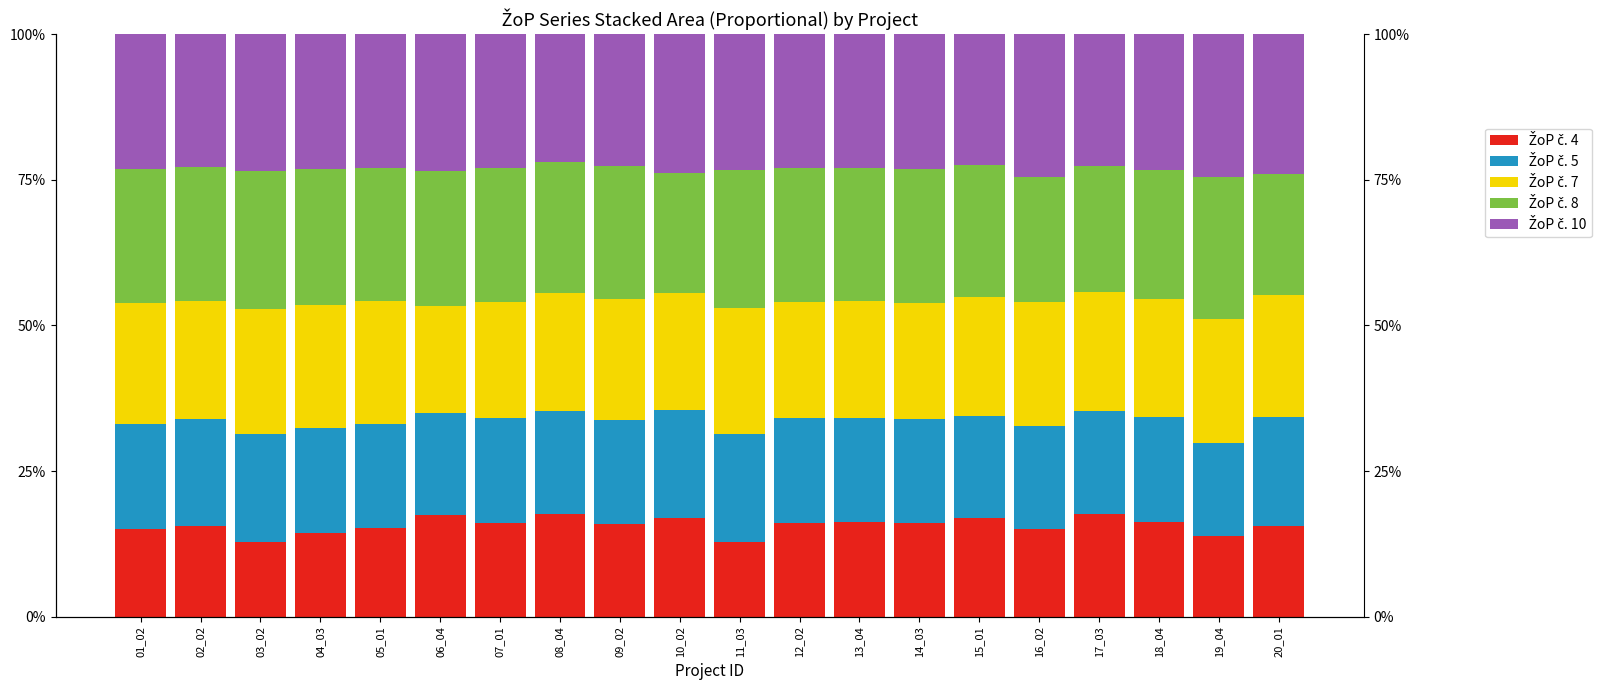

Reading left to right, transcribe all the data shown in this chart.

ŽoP č. 4: 01_02=15.0	02_02=15.5	03_02=12.9	04_03=14.4	05_01=15.2	06_04=17.5	07_01=16.1	08_04=17.7	09_02=16.0	10_02=16.9	11_03=12.8	12_02=16.1	13_04=16.2	14_03=16.1	15_01=16.9	16_02=15.0	17_03=17.7	18_04=16.2	19_04=13.8	20_01=15.6
ŽoP č. 5: 01_02=18.0	02_02=18.4	03_02=18.5	04_03=18.0	05_01=18.0	06_04=17.5	07_01=18.0	08_04=17.6	09_02=17.8	10_02=18.7	11_03=18.5	12_02=18.0	13_04=18.0	14_03=17.9	15_01=17.6	16_02=17.7	17_03=17.6	18_04=18.1	19_04=16.0	20_01=18.8
ŽoP č. 7: 01_02=20.8	02_02=20.3	03_02=21.4	04_03=21.1	05_01=21.0	06_04=18.4	07_01=19.8	08_04=20.4	09_02=20.8	10_02=20.0	11_03=21.6	12_02=19.9	13_04=20.0	14_03=19.8	15_01=20.5	16_02=21.3	17_03=20.5	18_04=20.2	19_04=21.2	20_01=20.8
ŽoP č. 8: 01_02=23.0	02_02=23.0	03_02=23.7	04_03=23.2	05_01=22.9	06_04=23.0	07_01=23.0	08_04=22.4	09_02=22.8	10_02=20.7	11_03=23.8	12_02=23.0	13_04=22.8	14_03=23.1	15_01=22.5	16_02=21.3	17_03=21.7	18_04=22.2	19_04=24.5	20_01=20.8
ŽoP č. 10: 01_02=23.1	02_02=22.8	03_02=23.5	04_03=23.2	05_01=22.9	06_04=23.5	07_01=23.0	08_04=22.0	09_02=22.7	10_02=23.8	11_03=23.2	12_02=22.9	13_04=23.0	14_03=23.1	15_01=22.5	16_02=24.6	17_03=22.6	18_04=23.3	19_04=24.5	20_01=24.0